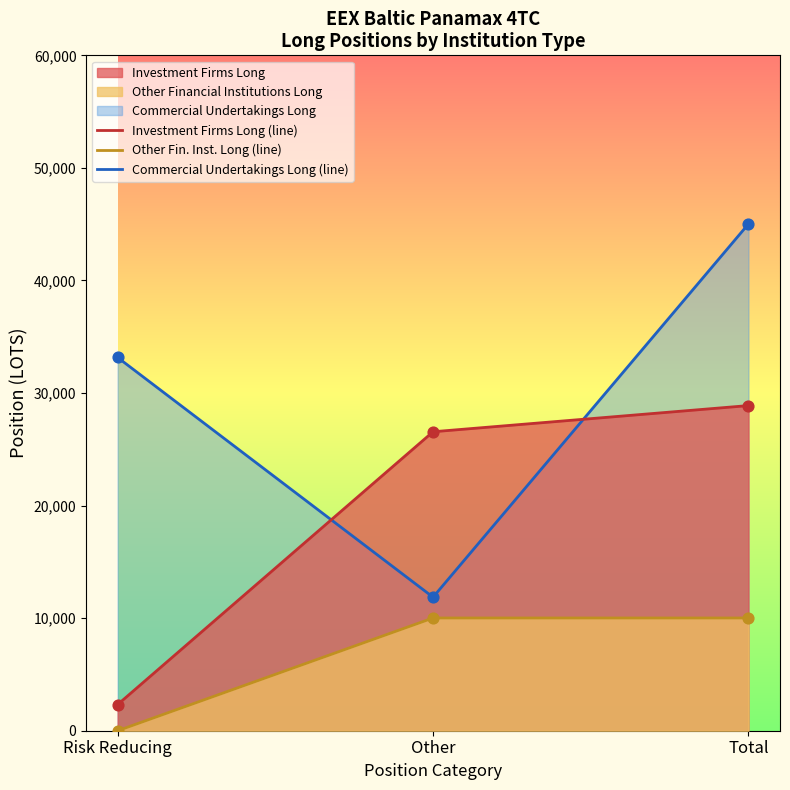

Which series has the largest total across all categories?

Commercial Undertakings Long (line)